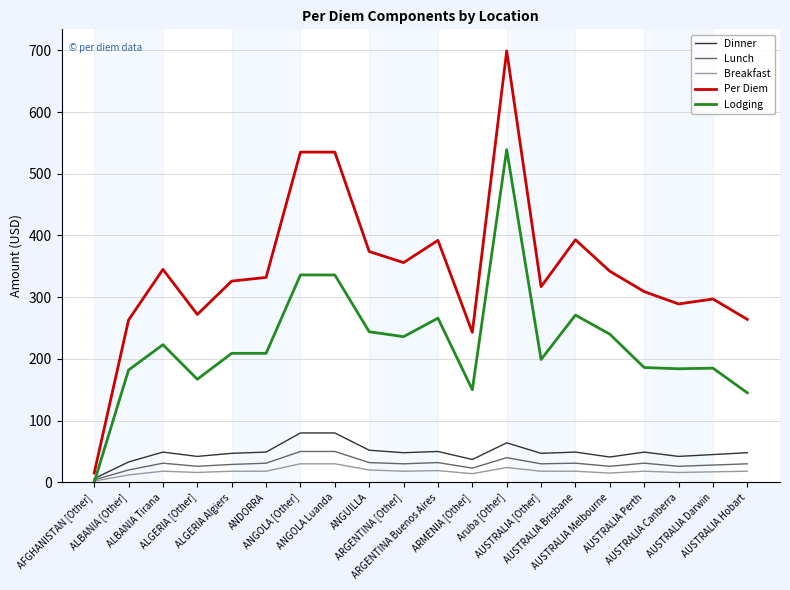

True or false: Per Diem and Dinner intersect in this chart.

False